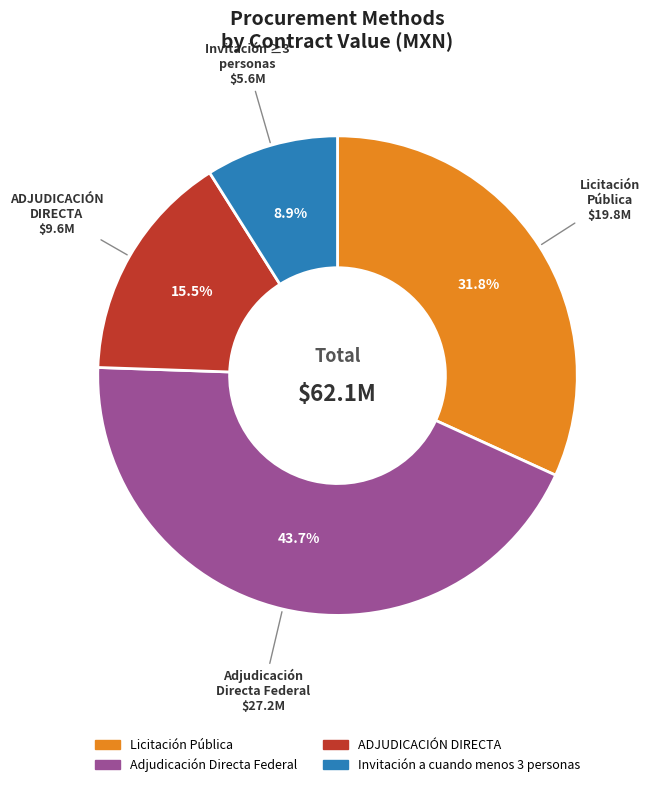

Is there a majority slice in this chart?

No